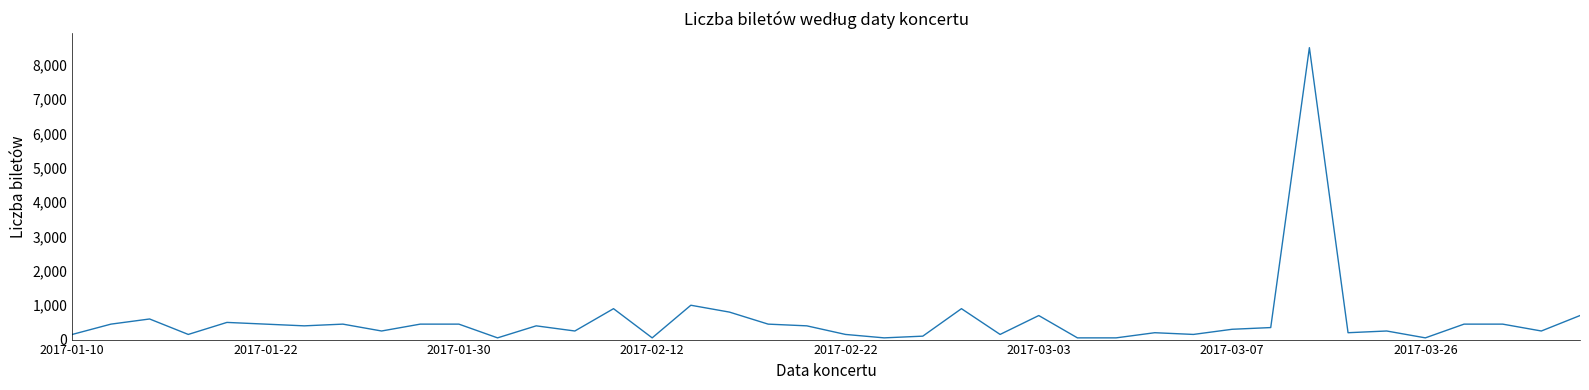

How many lines are shown in the chart?

1